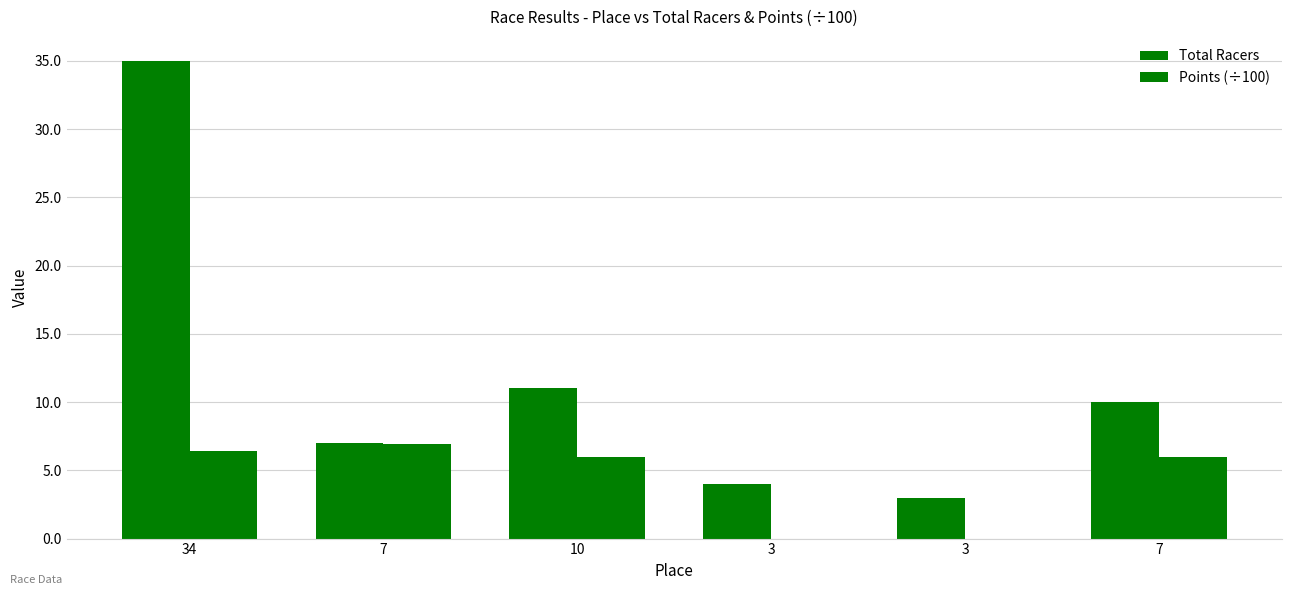

How many data points does each series have?

6